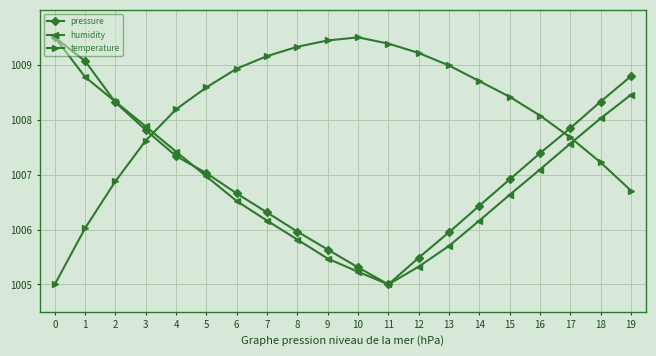

What is the maximum value shown in the chart?

1009.5